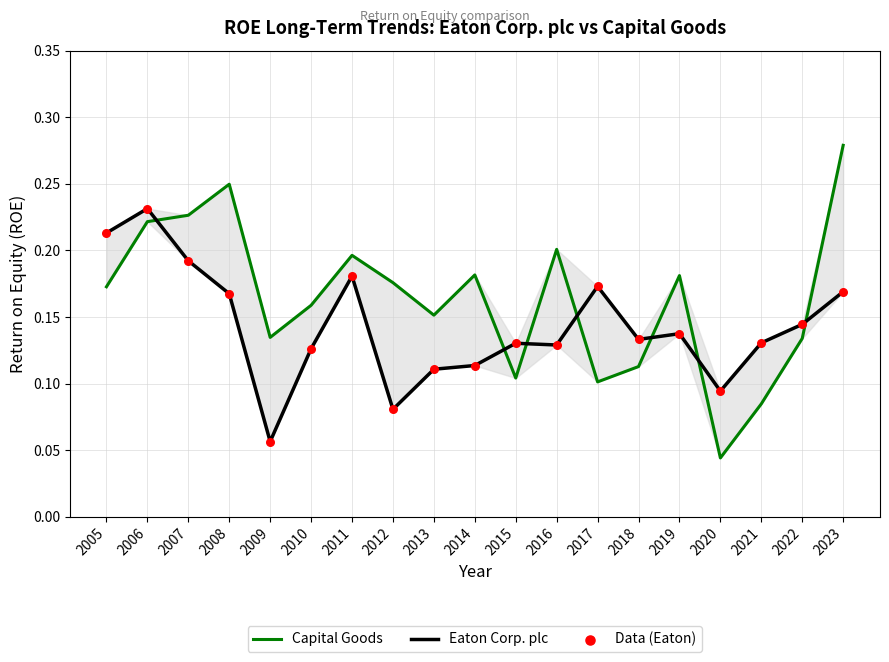

At how many categories does at least one series exceed 0?

19